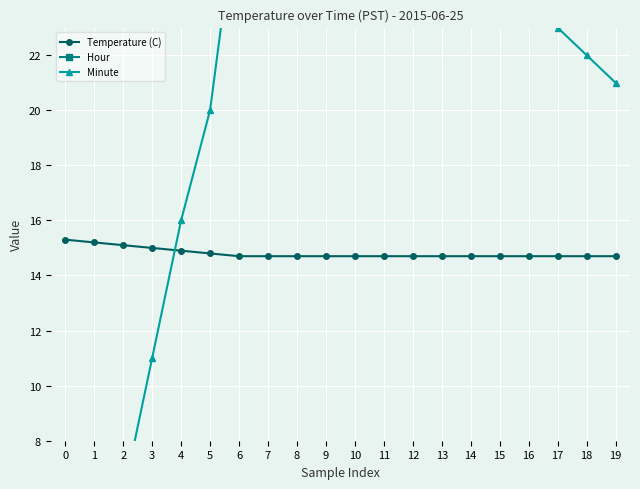

What is the total value across all series at 15?

39.7